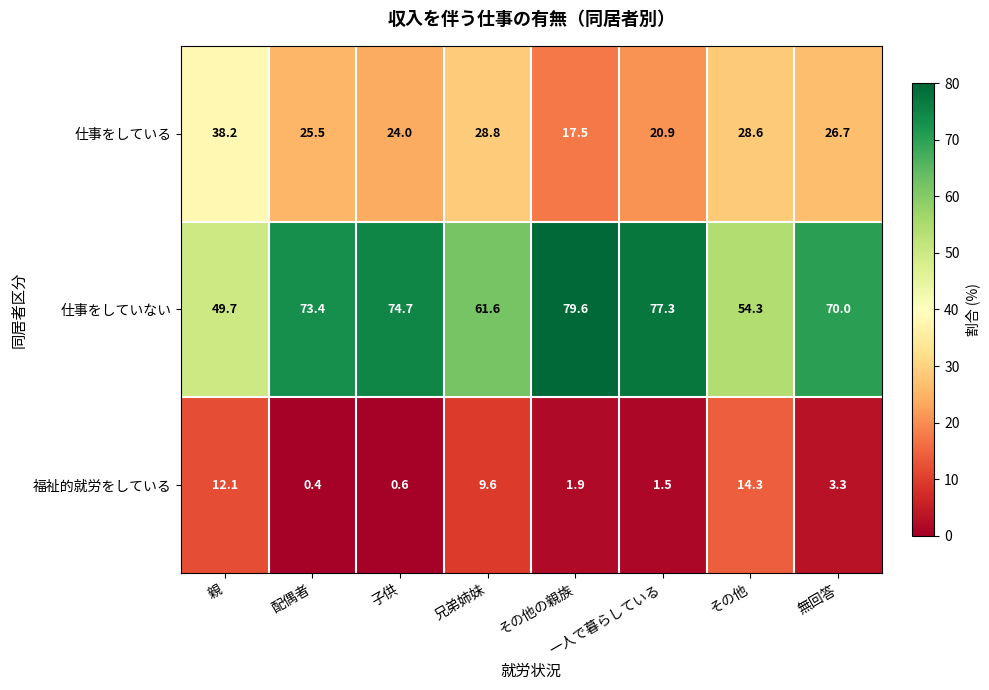

The 仕事をしている series shows 45.1 at 兄弟姉妹. True or false?

False